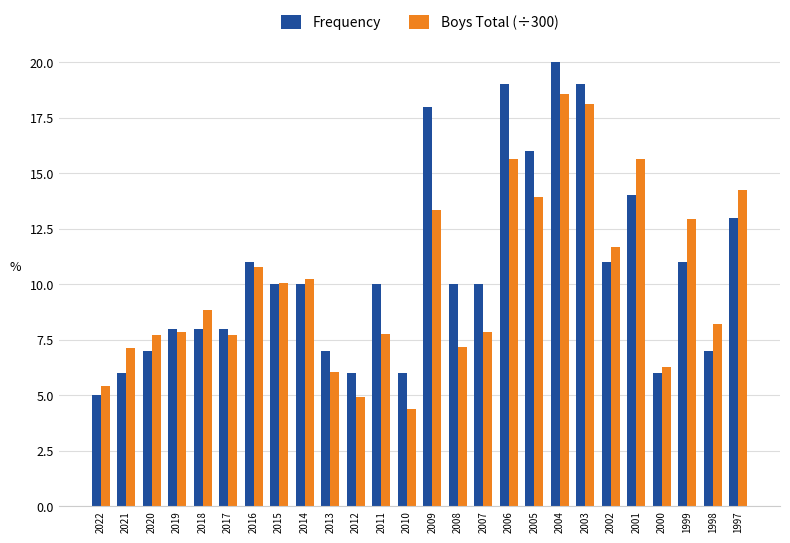

List the series in order of their peak value, highest first.

Frequency, Boys Total (÷300)